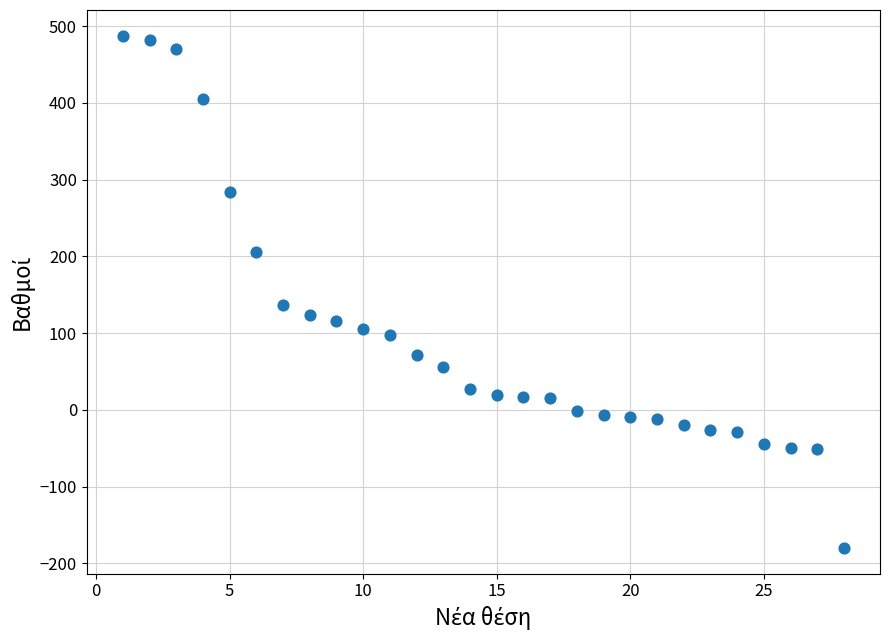

What Y value in the scatter plot is closest to 153?

136.0